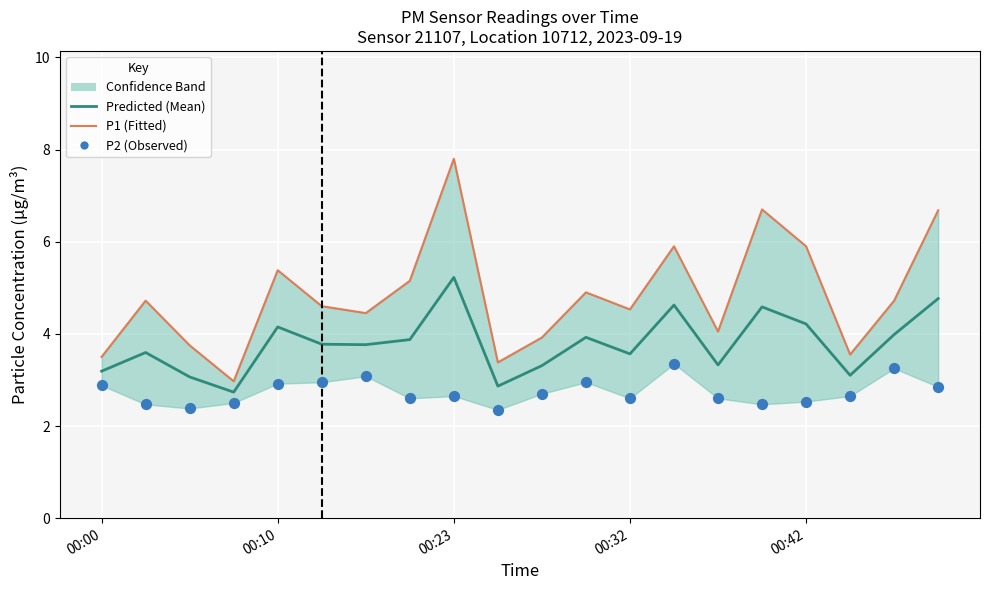

Which series has the widest spread of Y values?

P1 (Fitted)